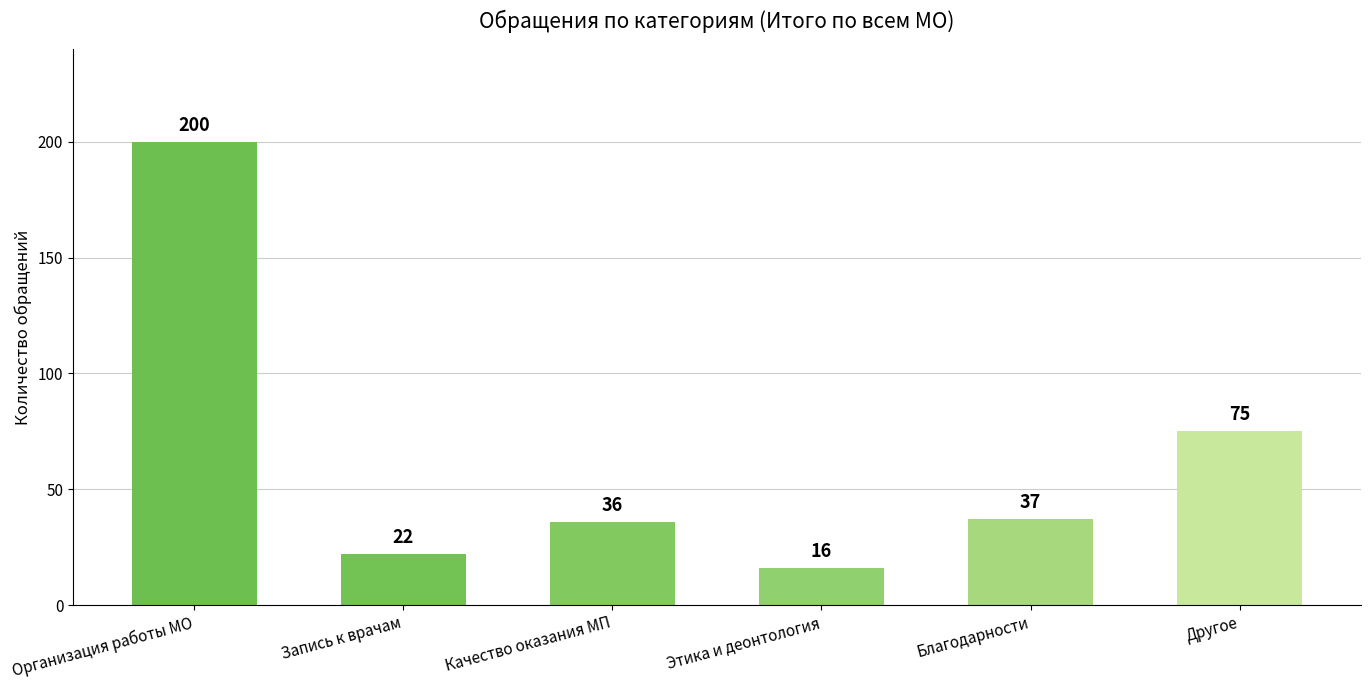

What position from the right is Запись к врачам?

5